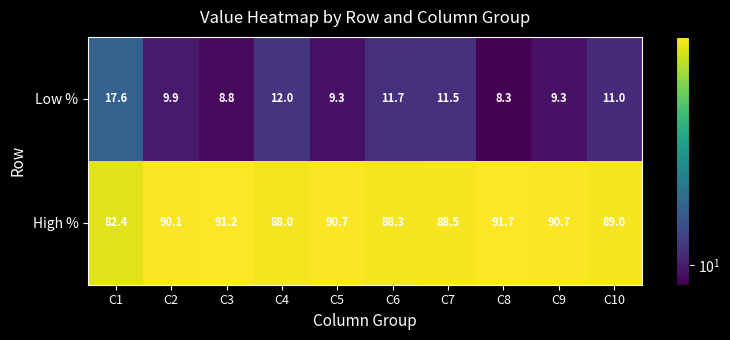

What is the spread (max minus min) of values at C9?

81.4